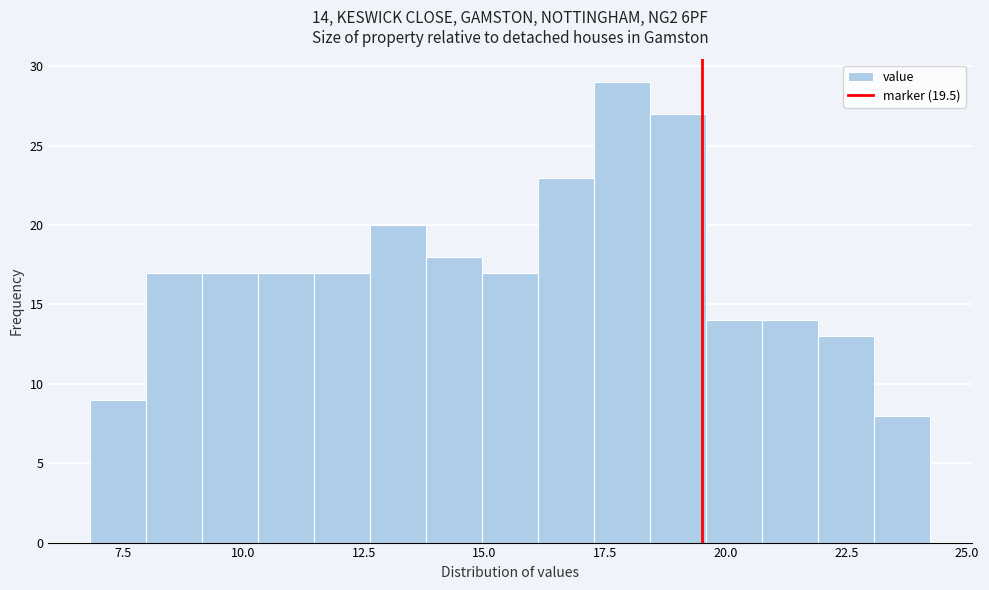

Around what value on the x-axis is the tallest bar? Give the approximate position of its centre, as read against the axis.

18.0